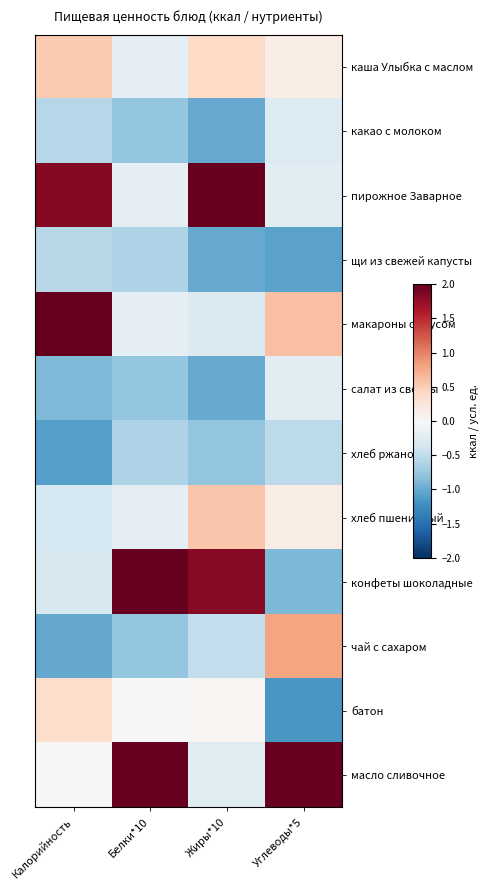

Between Калорийность and Углеводы*5, which series saw the biggest shift?

масло сливочное